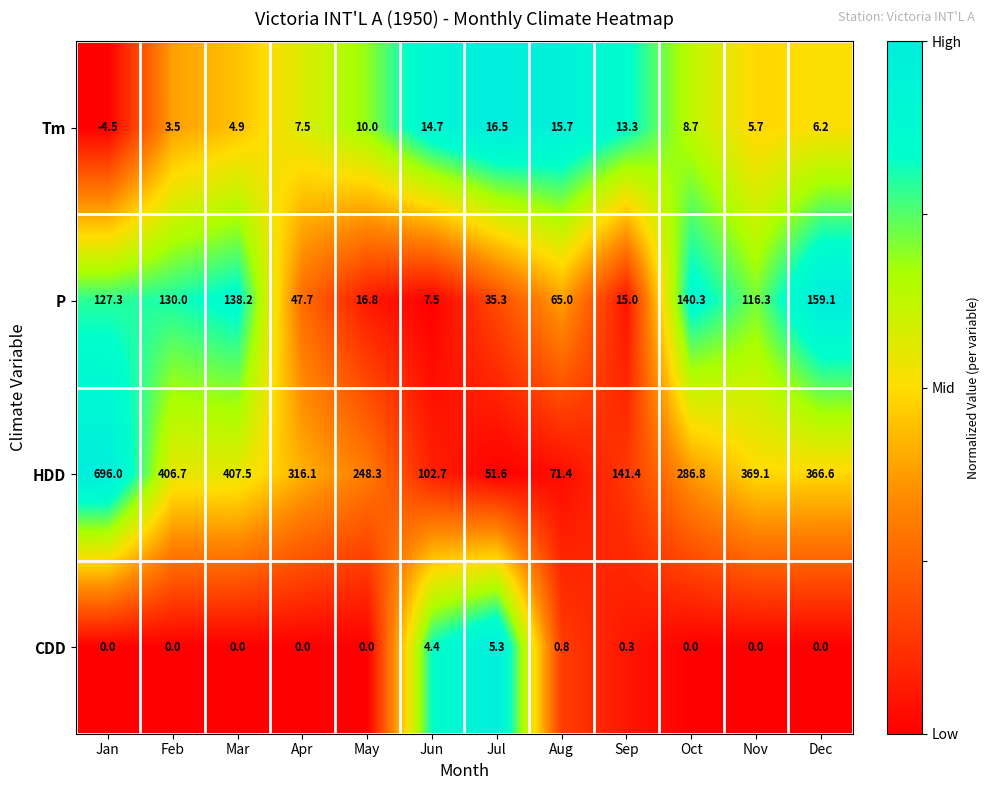

At which category is the sum across all series the highest?

Jan